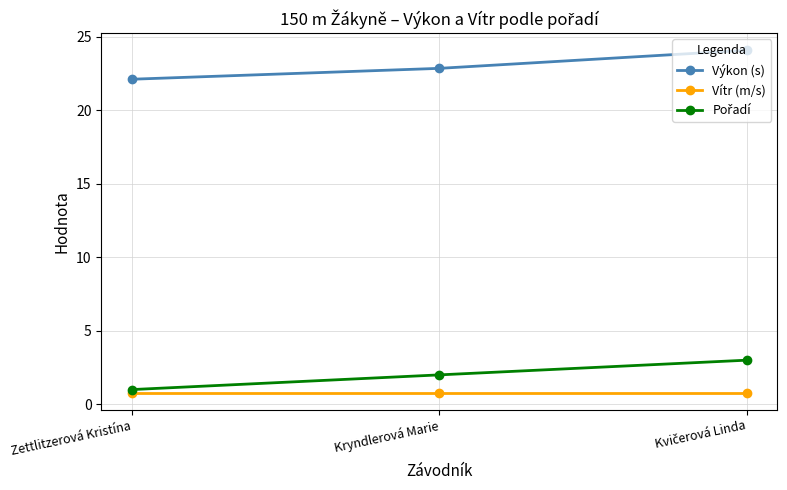

The value of Vítr (m/s) at Kryndlerová Marie is 0.8. True or false?

True